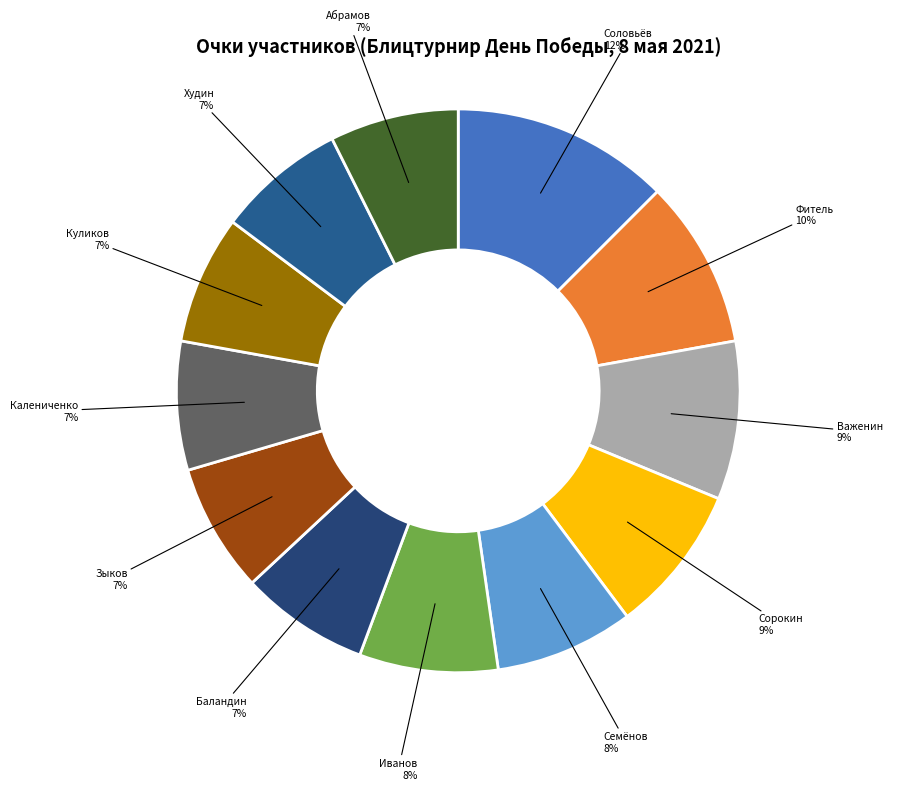

Which slice is the smallest?

Баландин Семён Андреевич